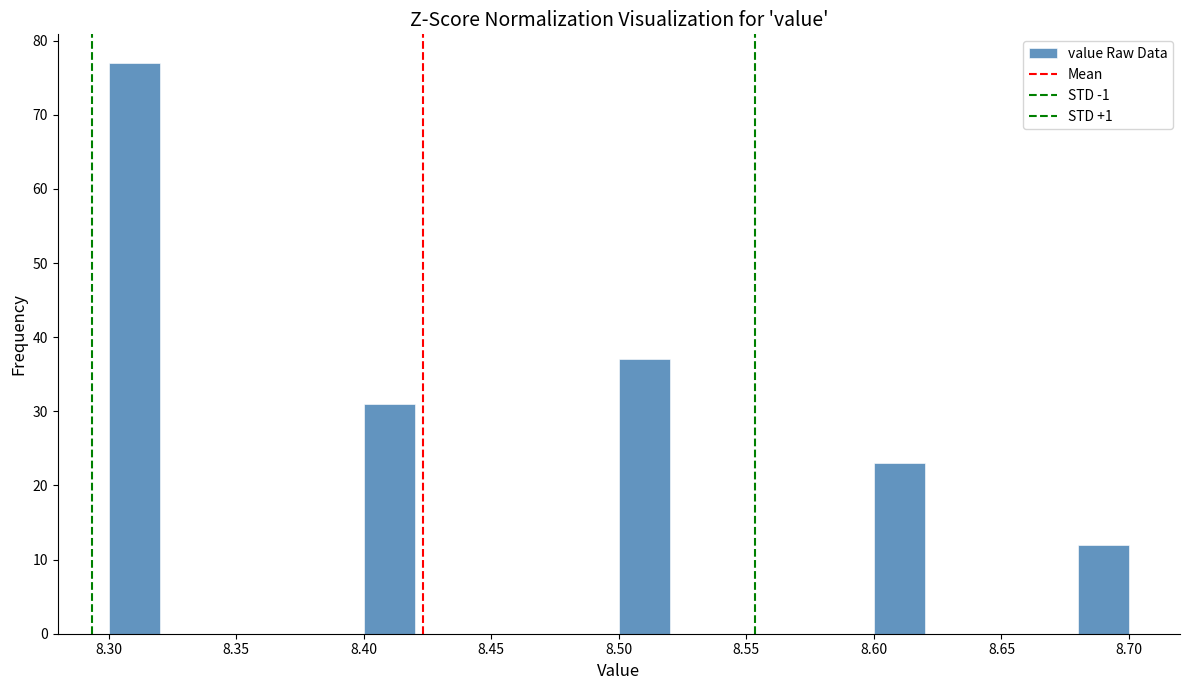

What is the height of the bar covering 8.68 to 8.70 on the x-axis? The values are not printed on the chart, so give them approximately, as read against the axis.

12